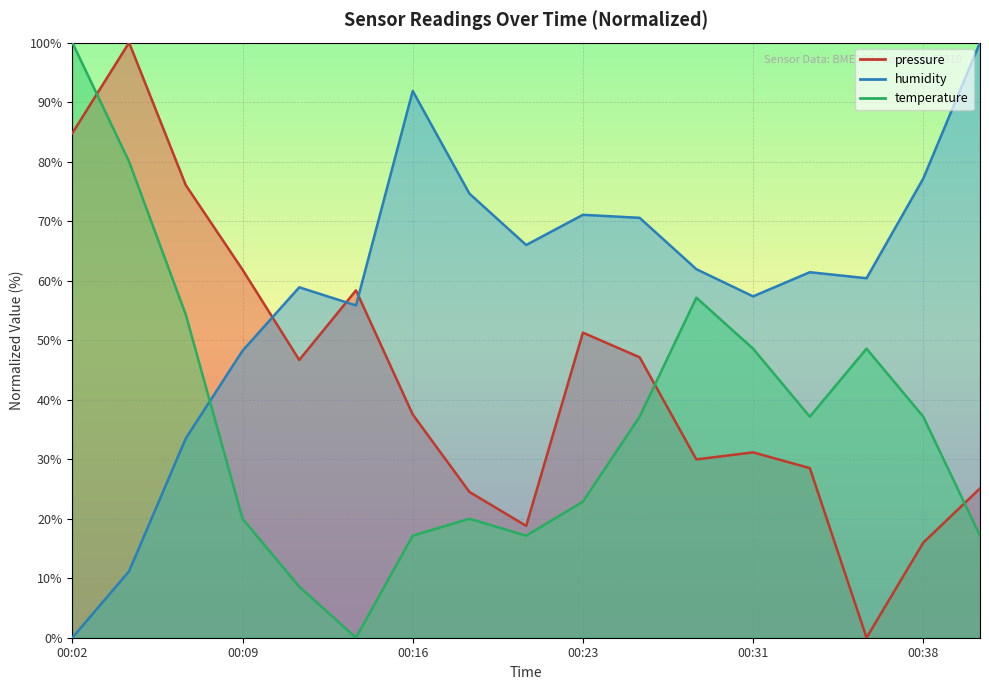

True or false: temperature and pressure intersect in this chart.

True